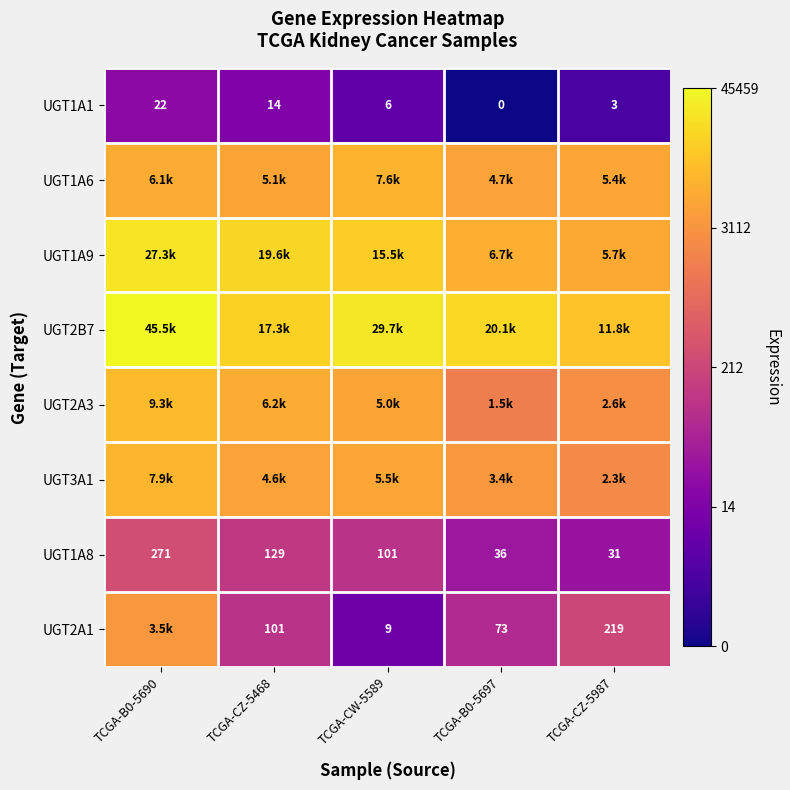

How many values in the UGT1A8 series are below 101?

2